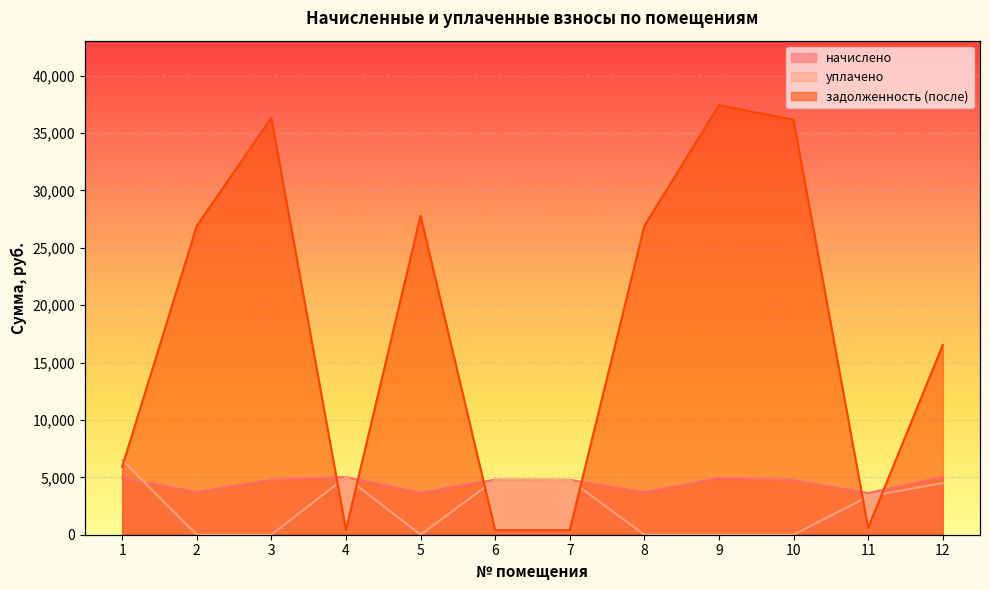

True or false: начислено and уплачено cross at least once.

True